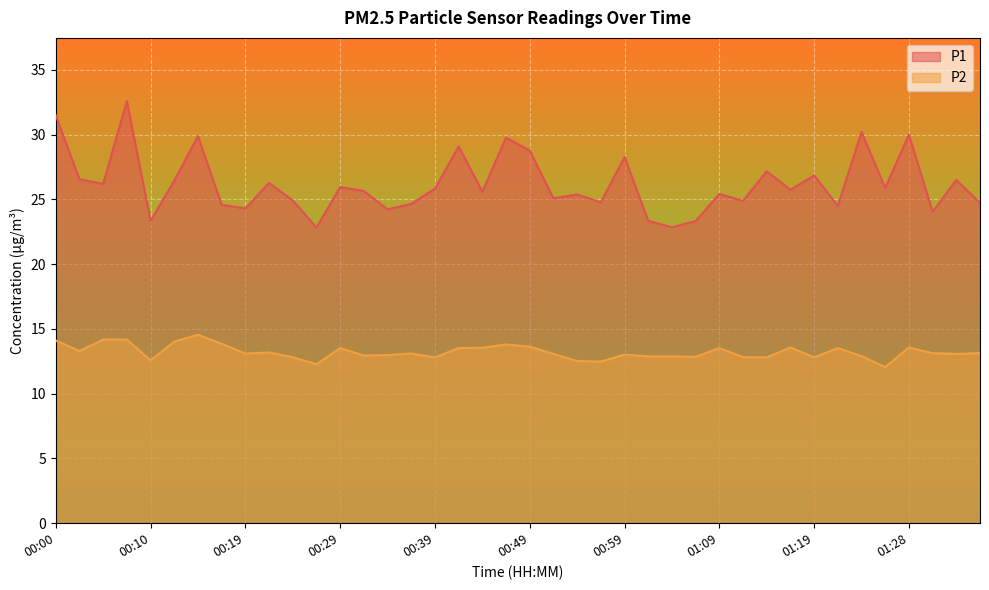

What value does the P2 series have at 01:16?

13.6